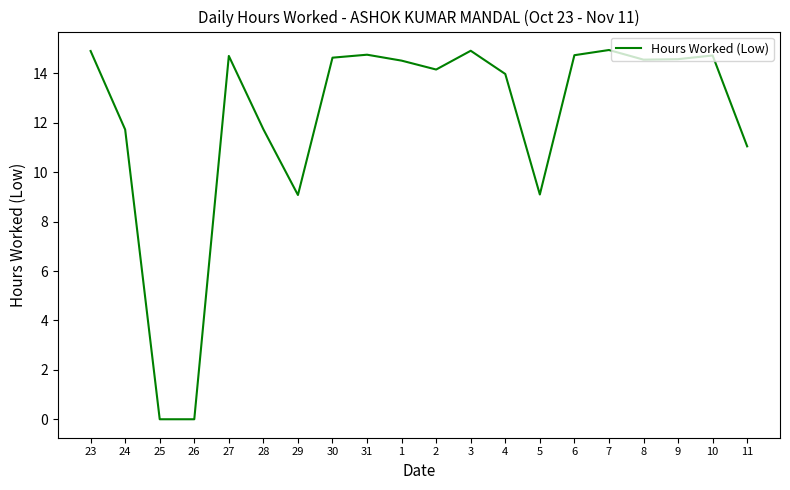

True or false: the data has more than 2 interior local peaks.

True